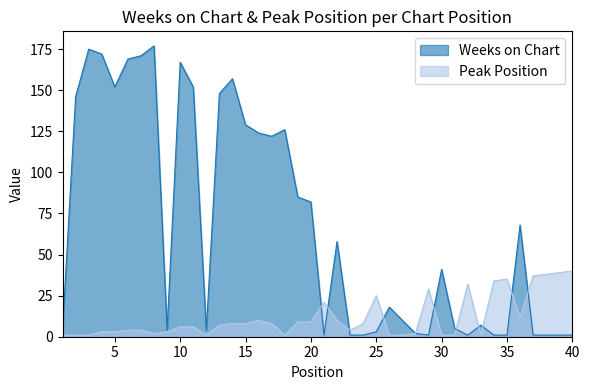

Count the number of data series in this chart.

2